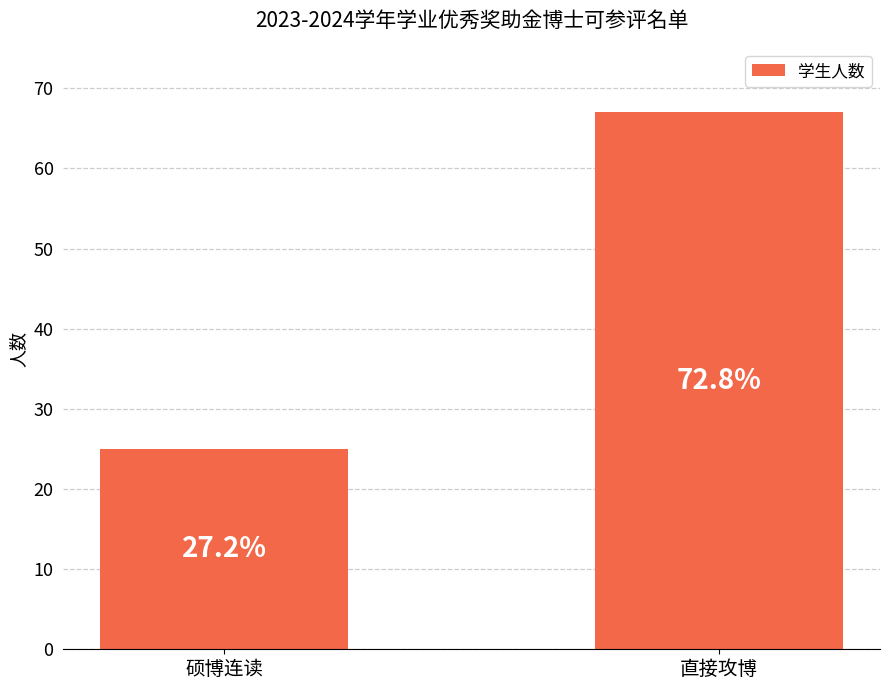

List the labels in order of value, smallest first.

硕博连读, 直接攻博